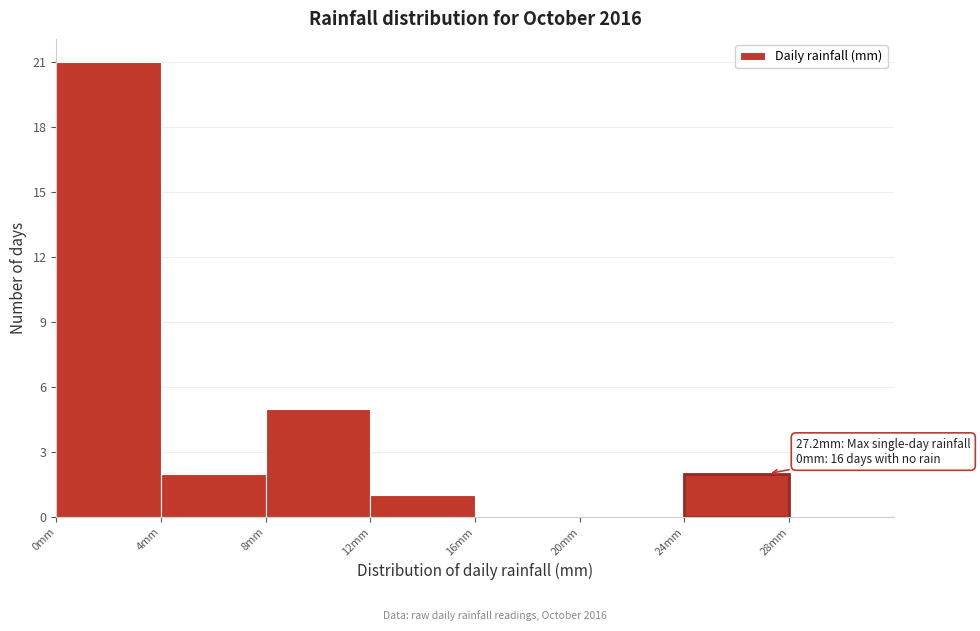

Which range on the x-axis has the tallest bar?

0 to 4